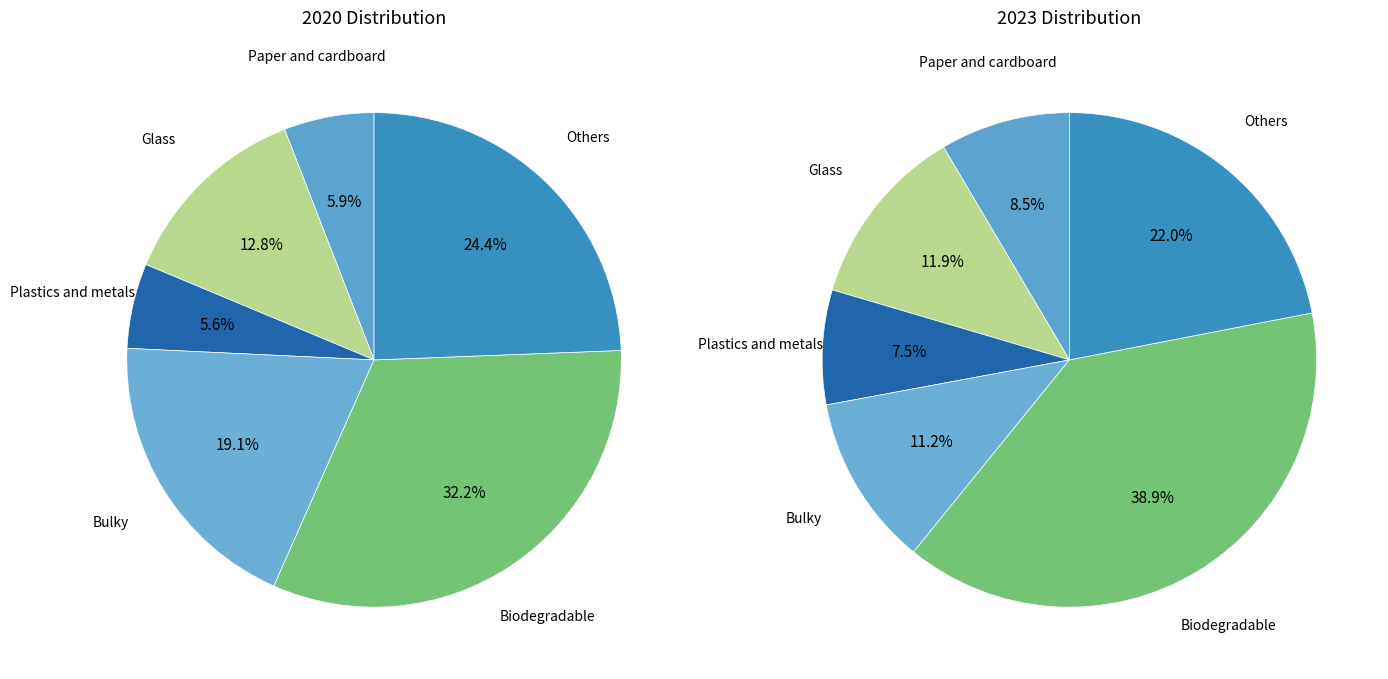

Which slice is the smallest?

Plastics and metals